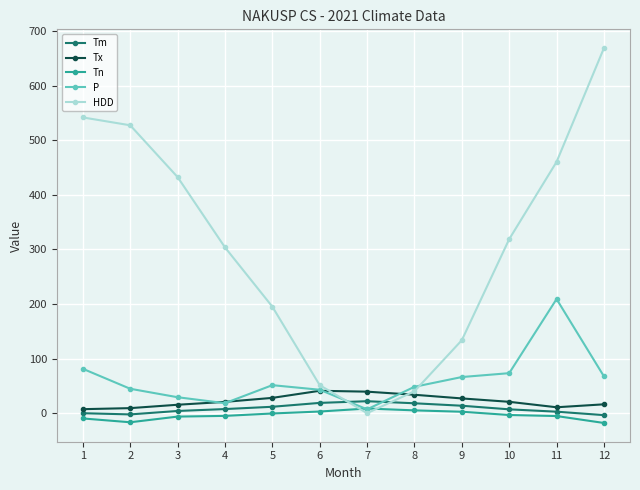

What is the sum of the HDD values at 6 and 2?

578.9